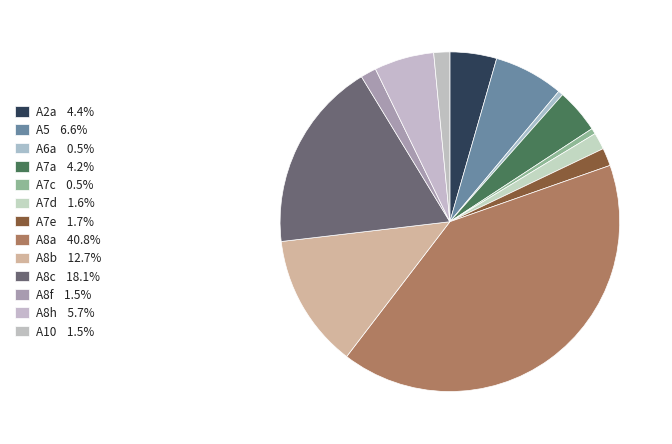

How many segments does this pie chart have?

13